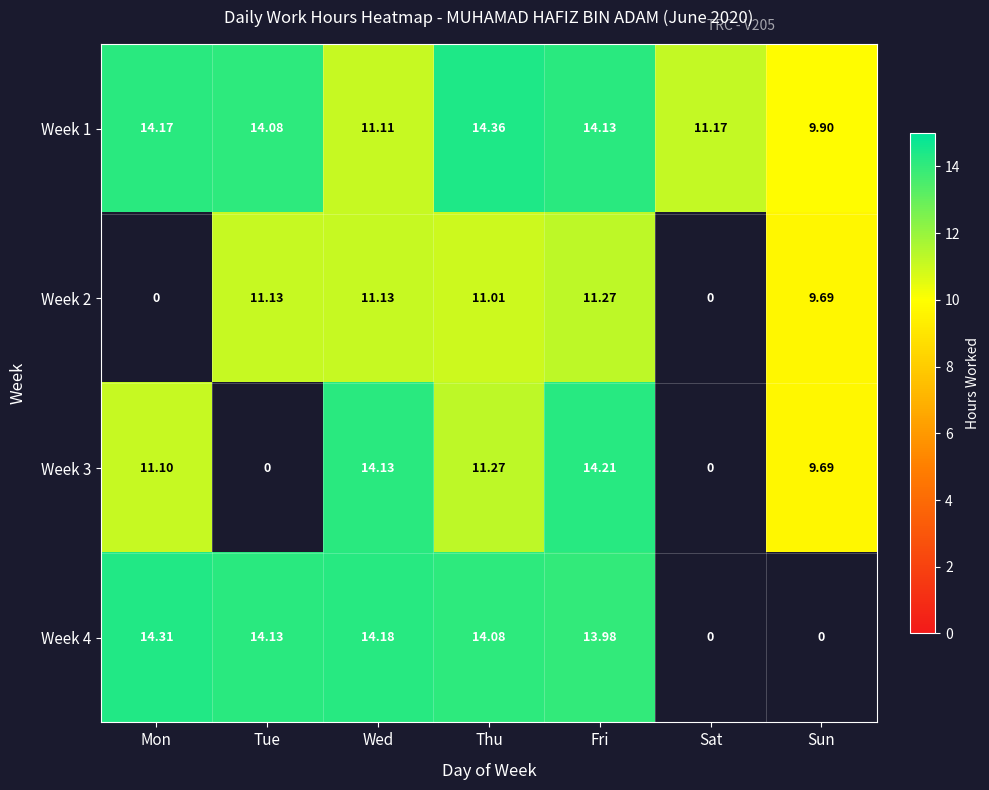

Where does the Week 4 series first go above 14?

Mon